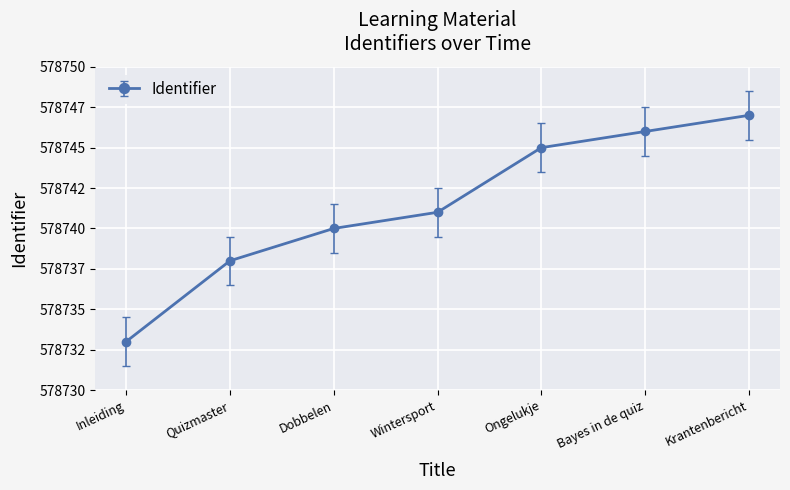

Does the chart have visible grid lines?

Yes